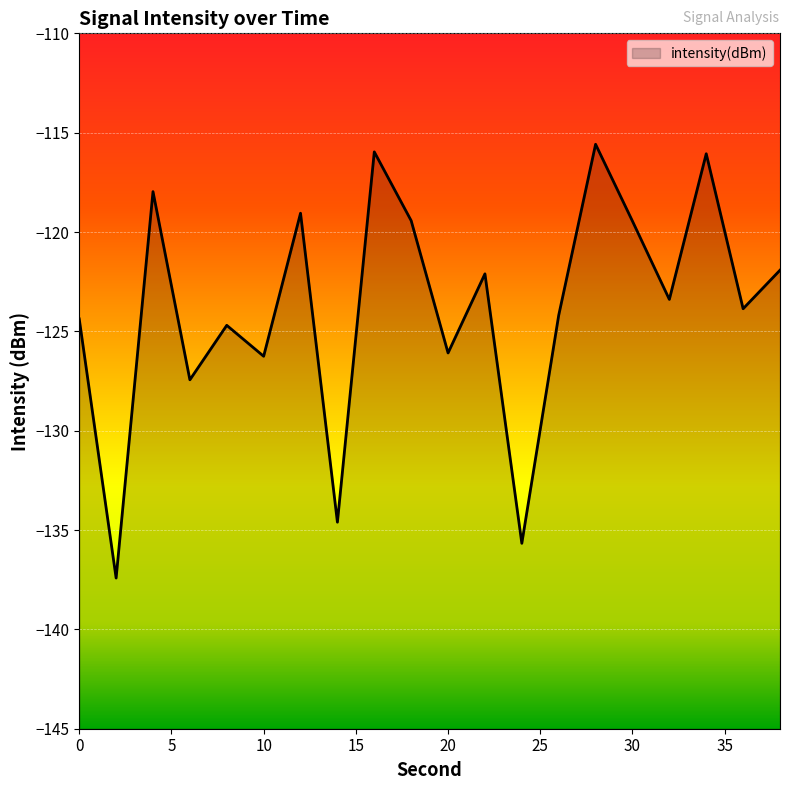

The chart shows a value of -124.7 at 8. True or false?

True